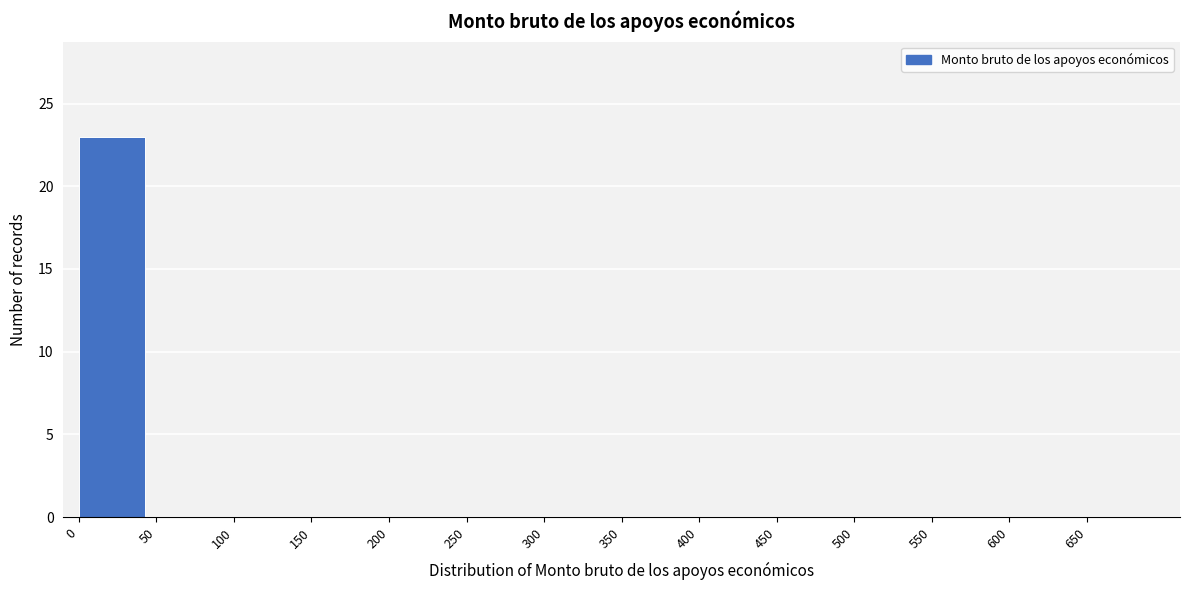

Reading left to right, transcribe this chart: for each bar, give the range it covers on the x-axis and its height. The values are not printed on the chart, so give them approximately, as read against the axis.

0 to 50: 23
50 to 100: 0
100 to 150: 0
150 to 200: 0
200 to 250: 0
250 to 300: 0
300 to 350: 0
350 to 400: 0
400 to 450: 0
450 to 500: 0
500 to 550: 0
550 to 600: 0
600 to 650: 0
650 to 700: 0